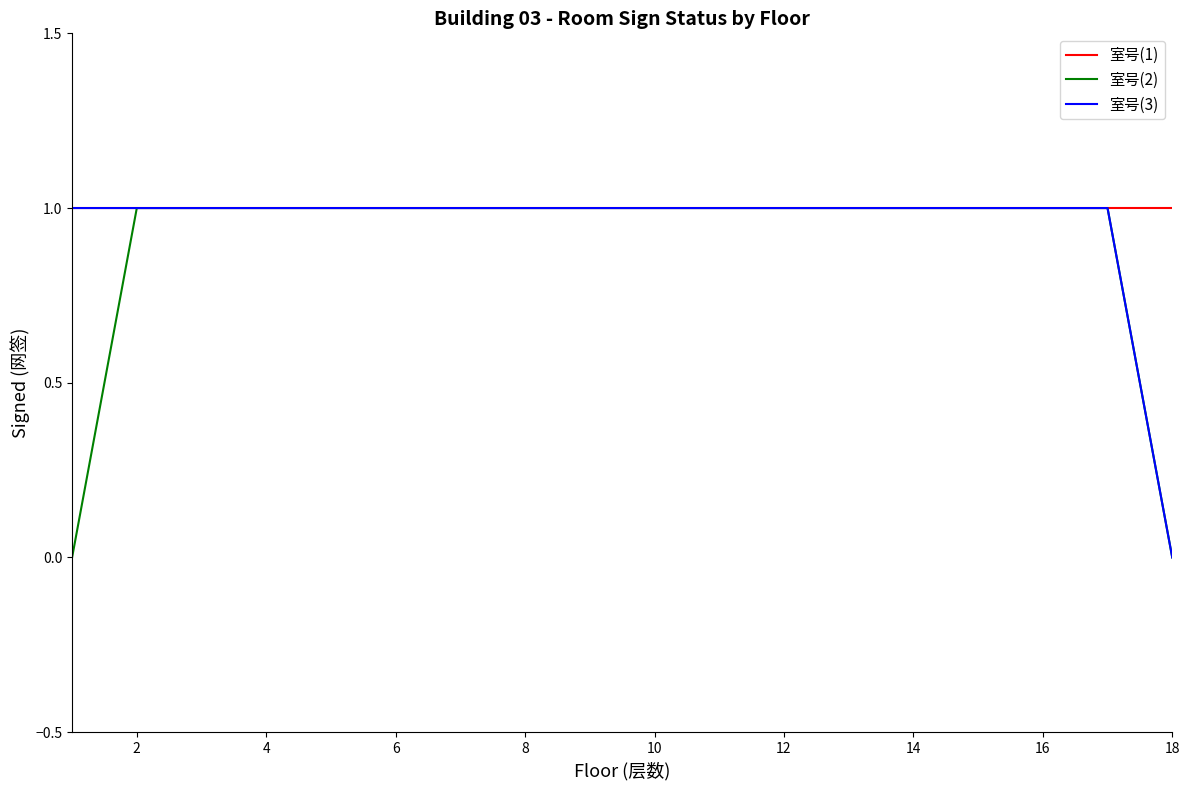

What are all the series names shown in the legend?

室号(1), 室号(2), 室号(3)